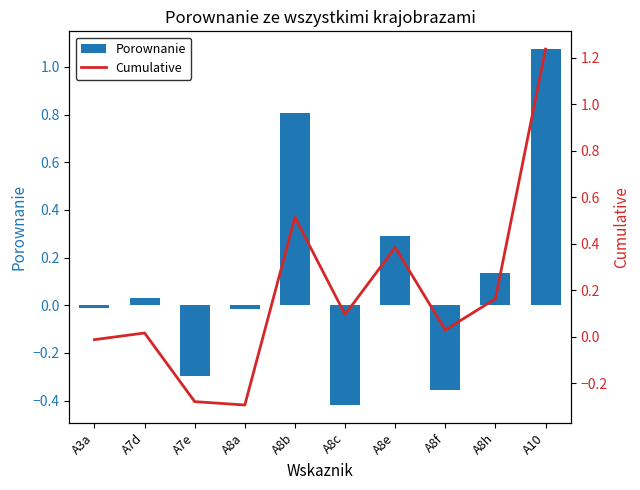

What are all the series names shown in the legend?

Porownanie, Cumulative